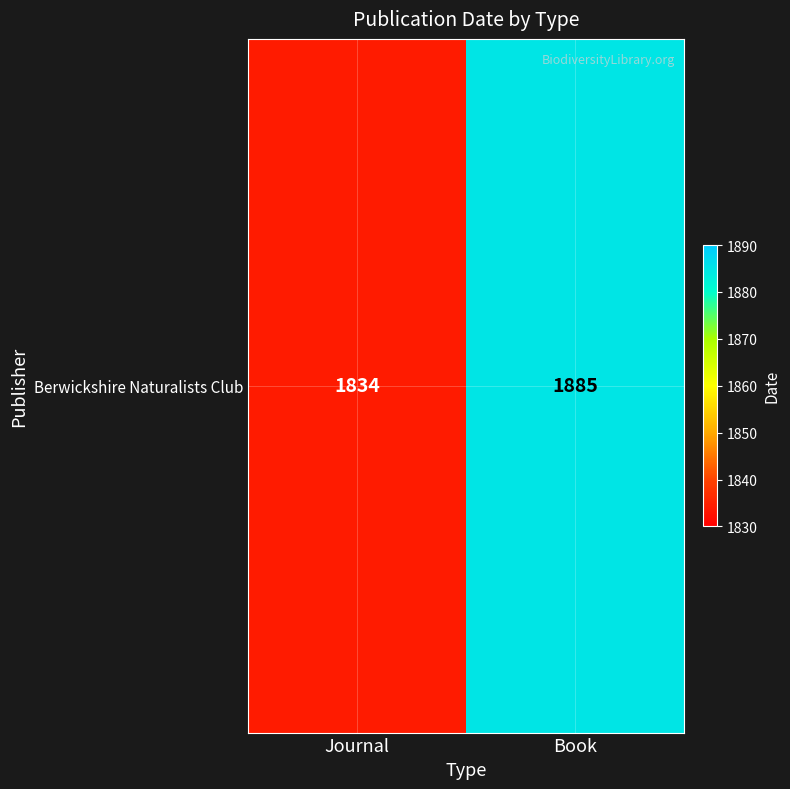

What is the sum of the values at Book and Journal?

3719